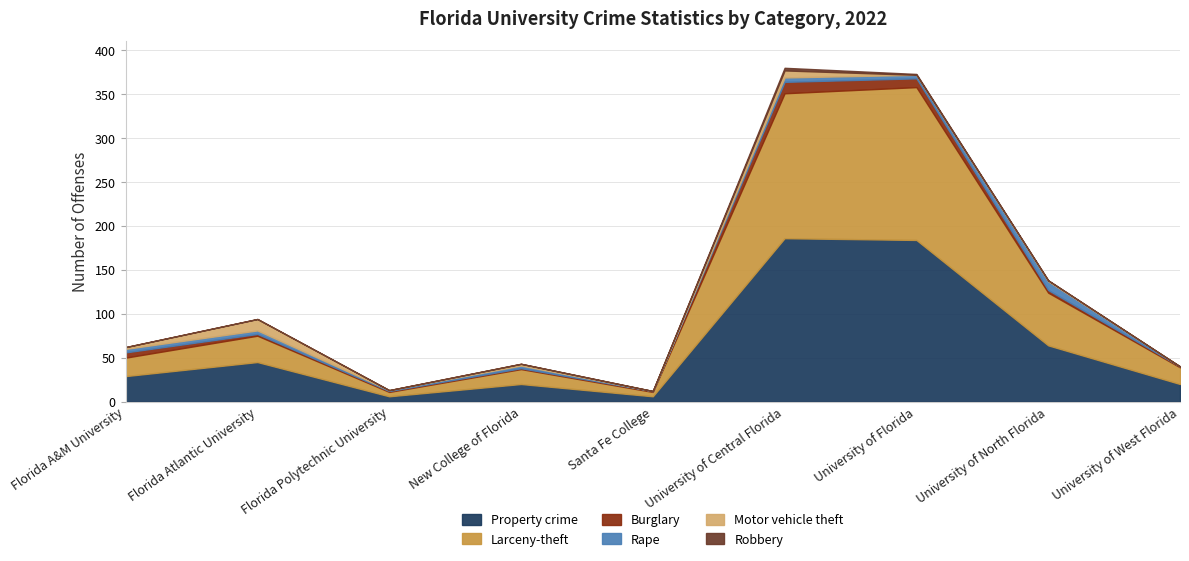

Which label corresponds to the smallest value in the chart?

Santa Fe College